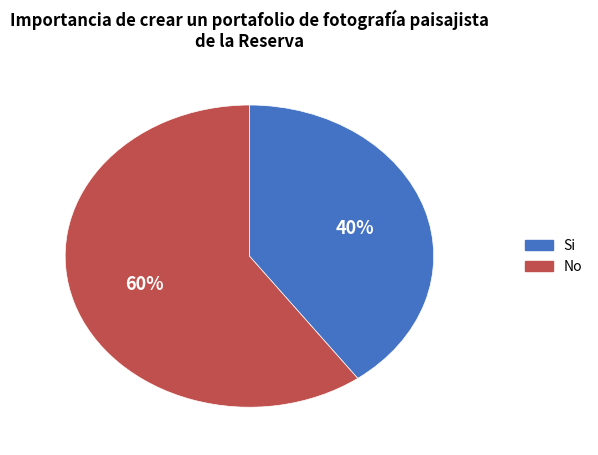

To the nearest percent, what is the difference between the largest and smallest slice percentages?

20%